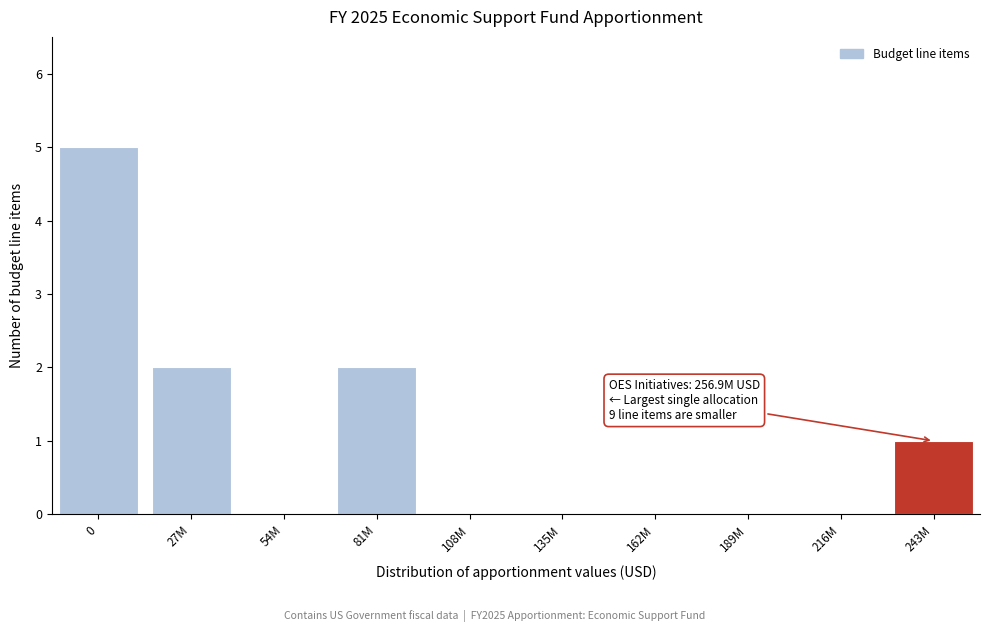

Reading left to right, transcribe all the data shown in this chart.

0=5	27M=2	54M=0	81M=2	108M=0	135M=0	162M=0	189M=0	216M=0	243M=1